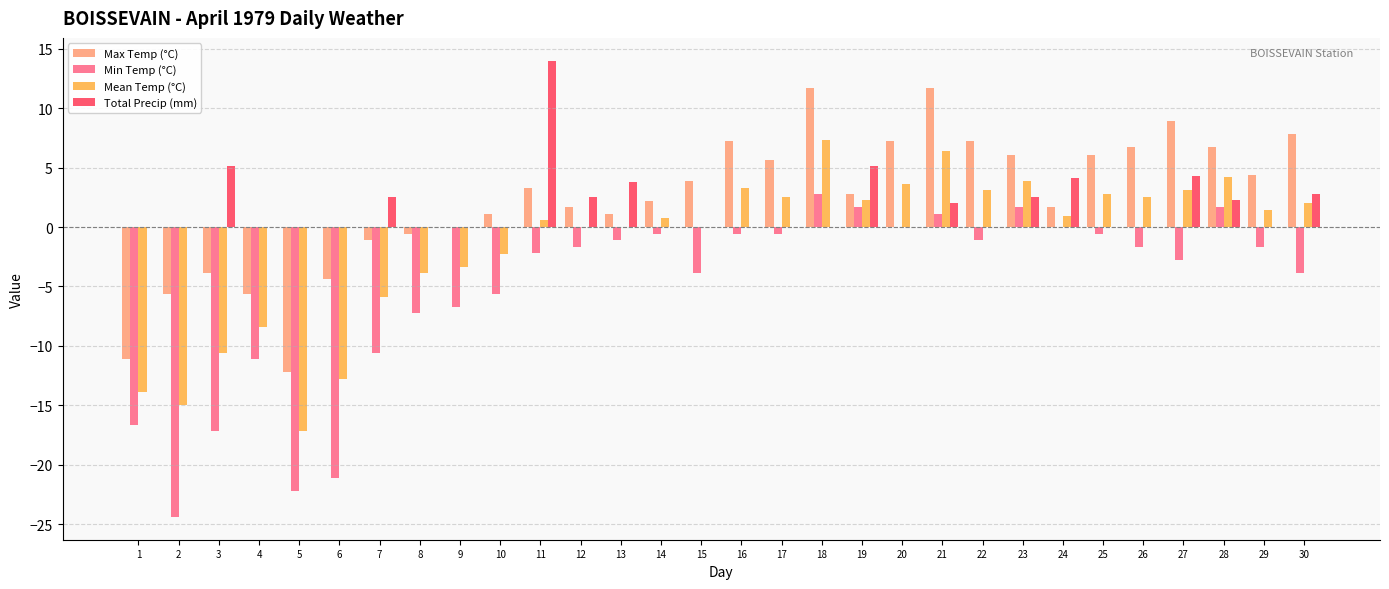

What is the maximum value for Max Temp (°C)?

11.7